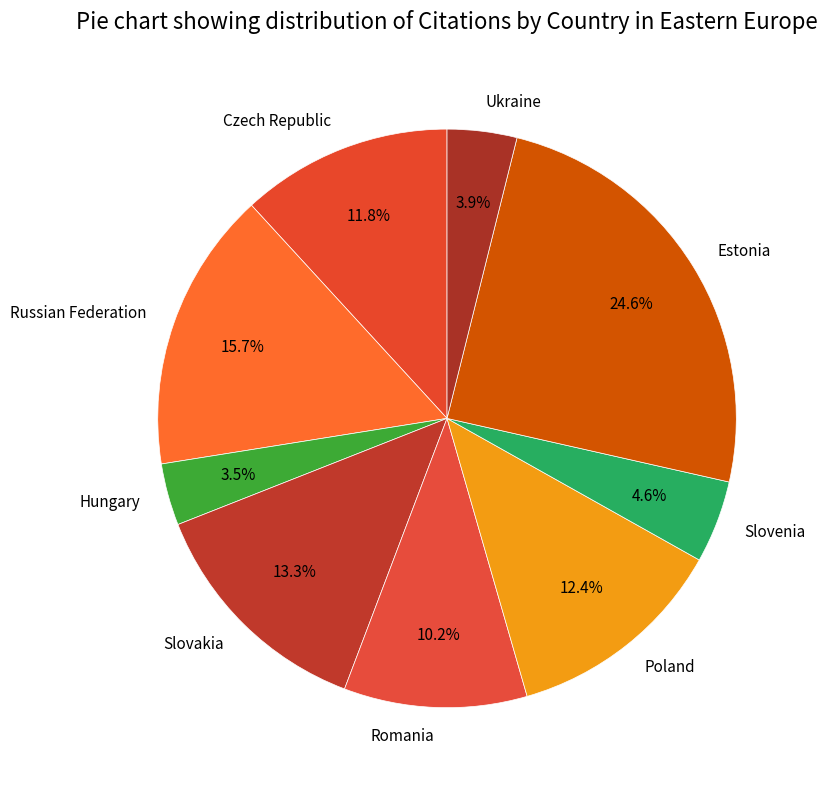

To the nearest percent, what is the difference between the Poland and Slovenia slice percentages?

8%